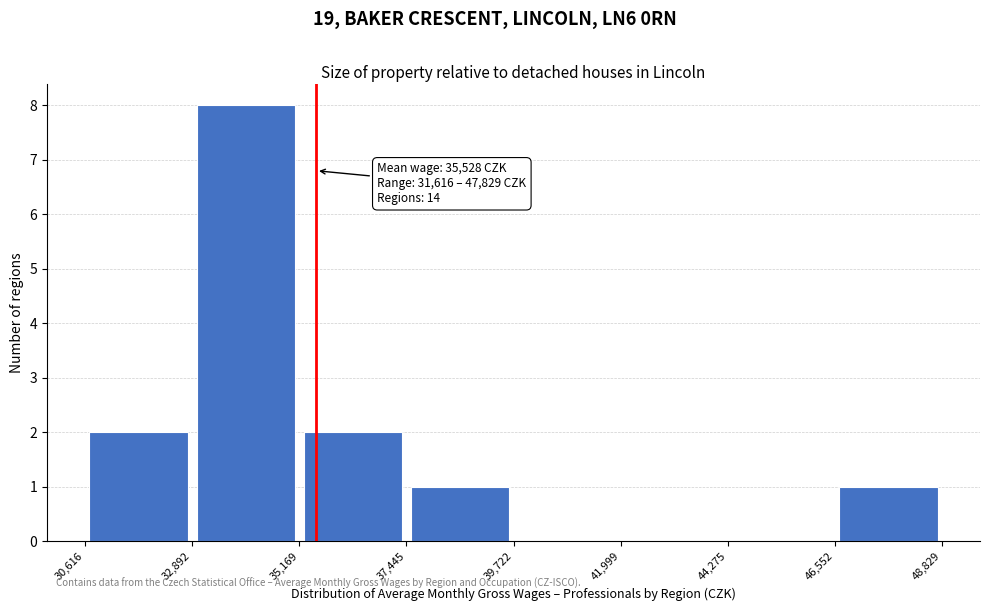

Which range on the x-axis has the tallest bar?

32,892 to 35,169